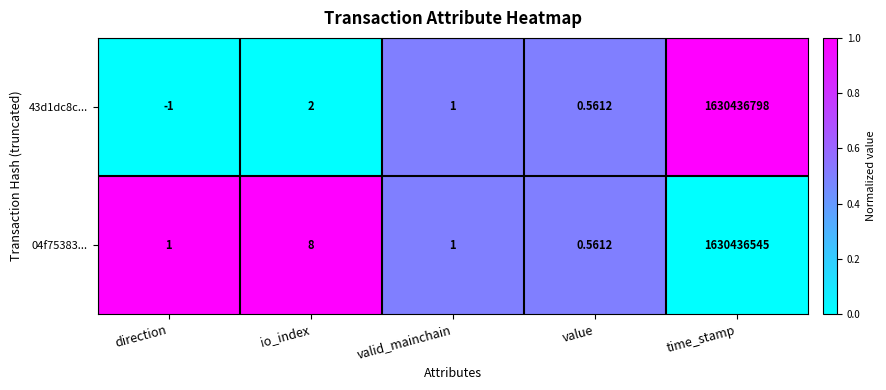

At how many categories does at least one series exceed 0?

5